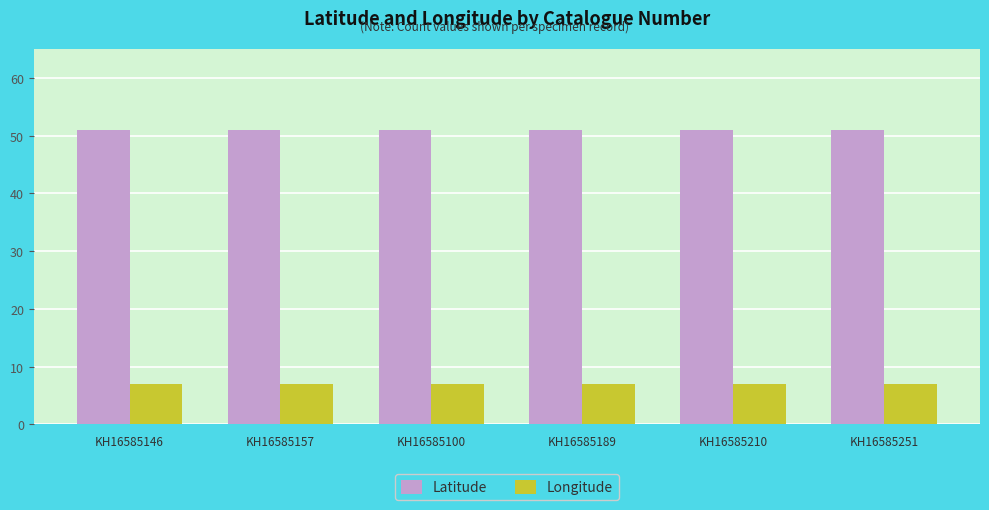

List the series in order of their peak value, lowest first.

Longitude, Latitude